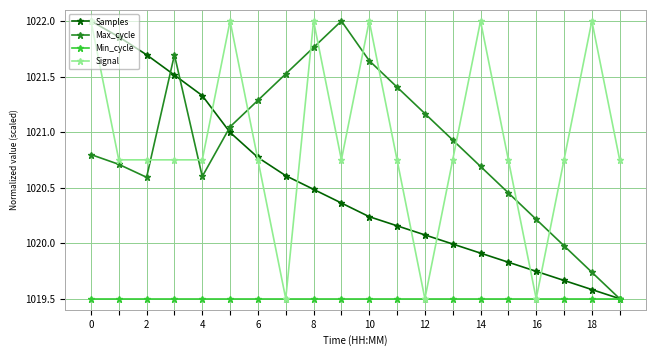

In Max_cycle, how many points are lower than both neighbors (excluding endpoints)?

2